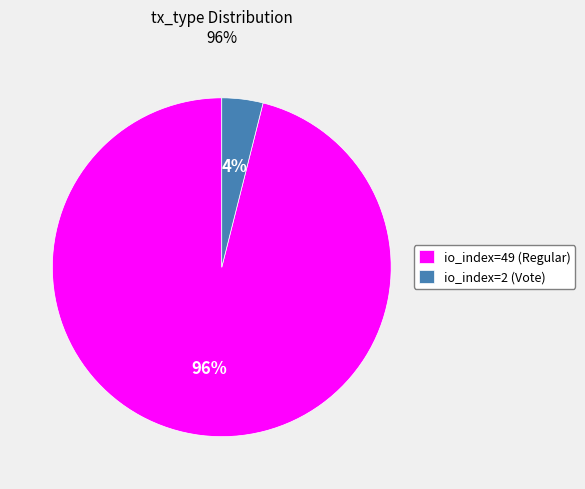

To the nearest percent, what is the difference between the io_index=49 (Regular) and io_index=2 (Vote) slice percentages?

92%